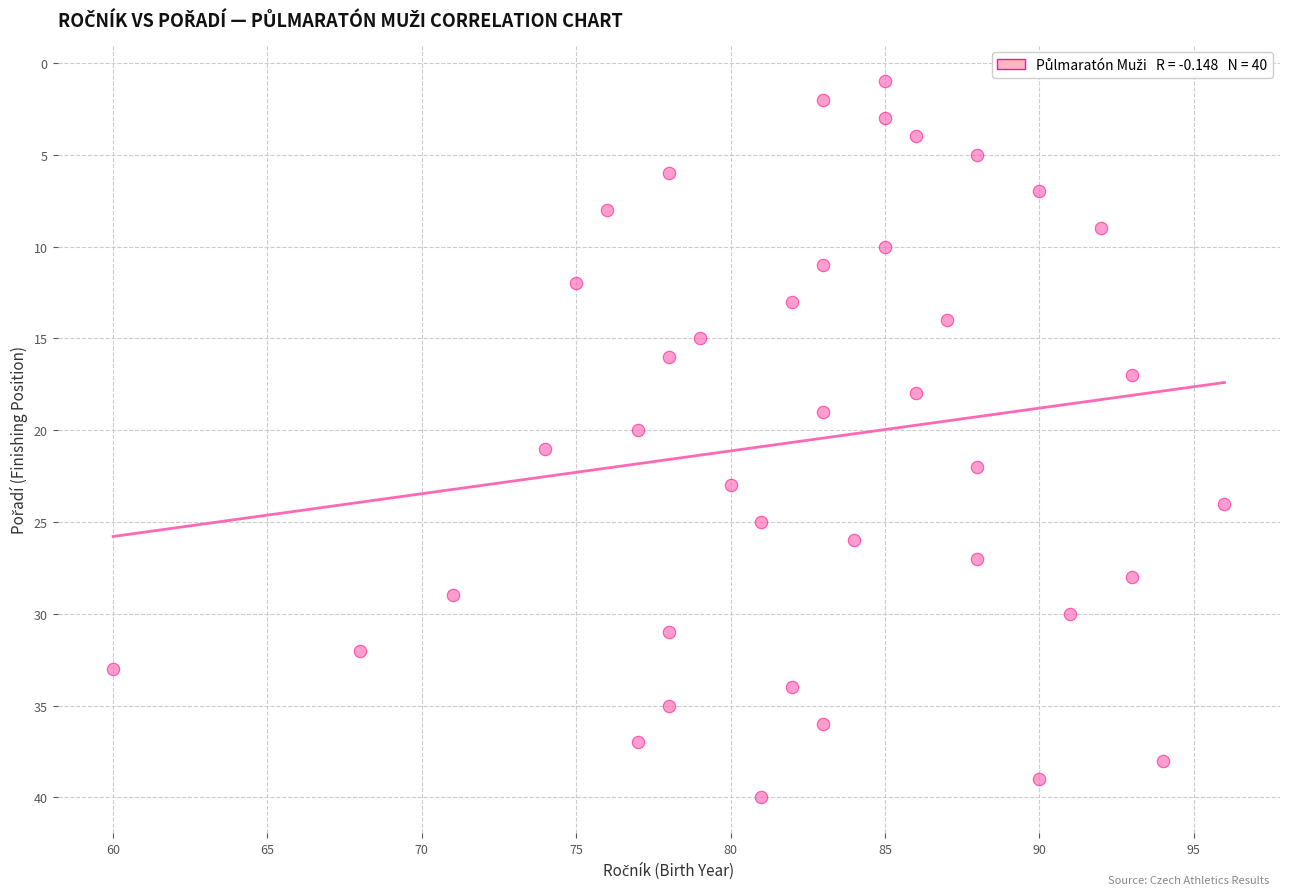

What is the range of Y values (max minus min)?

39